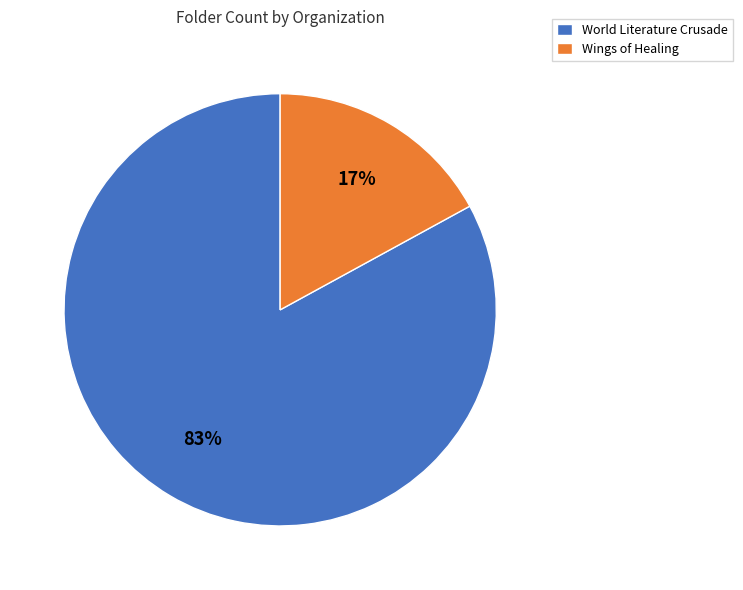

The Wings of Healing slice represents 17% of the pie. True or false?

True